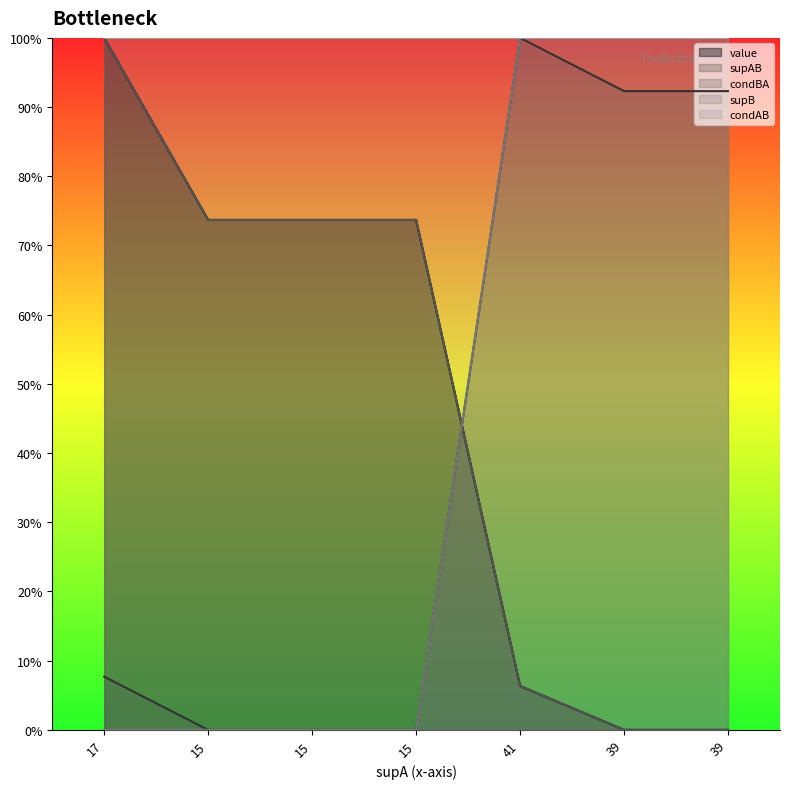

How many times do supB and condBA cross each other?

1